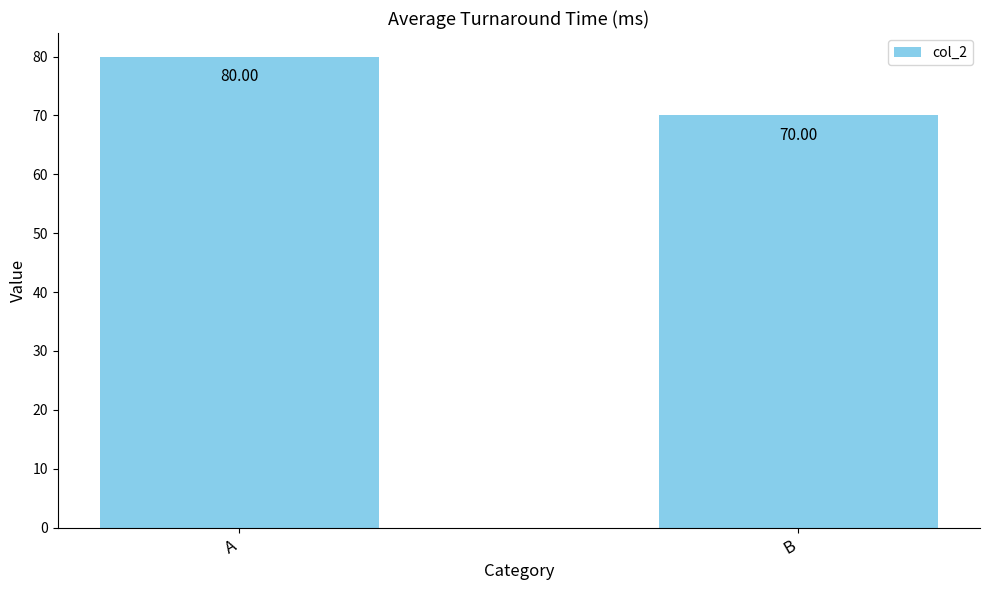

Reading left to right, extract all data points from this chart.

A=80	B=70